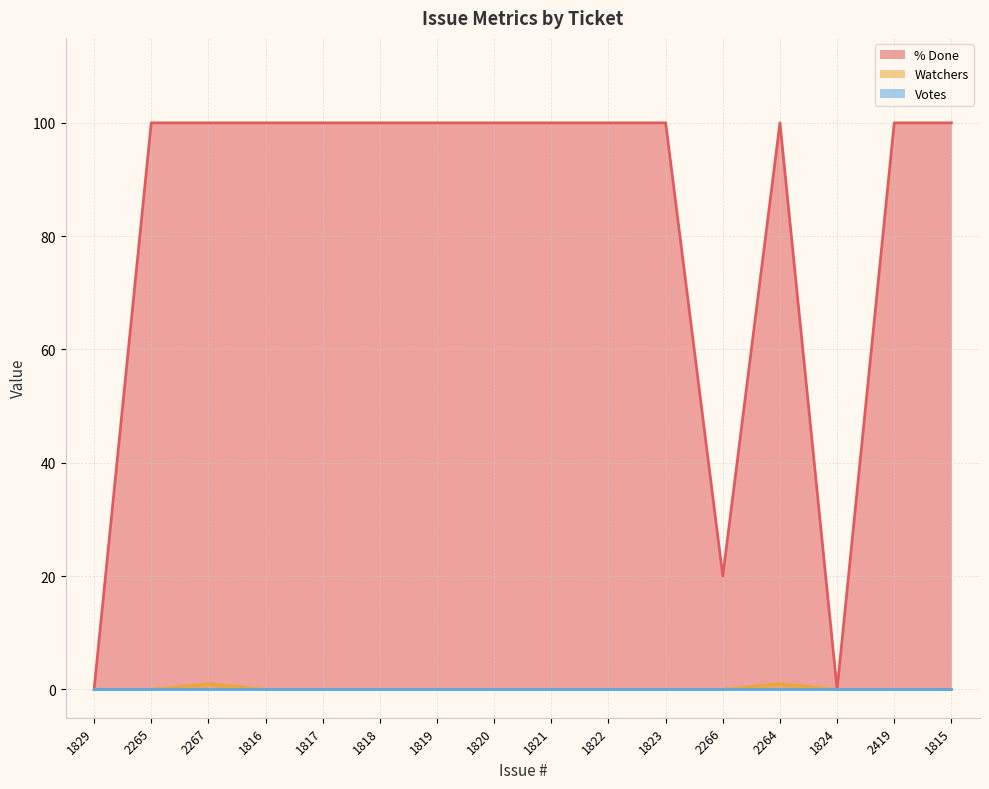

At how many categories does at least one series exceed 65?

13